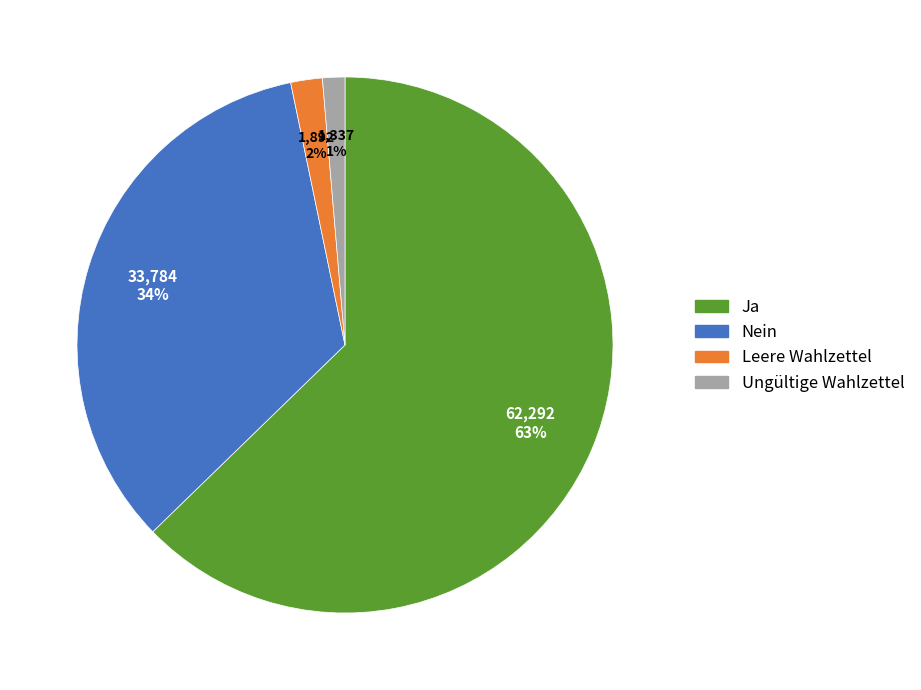

How many segments does this pie chart have?

4